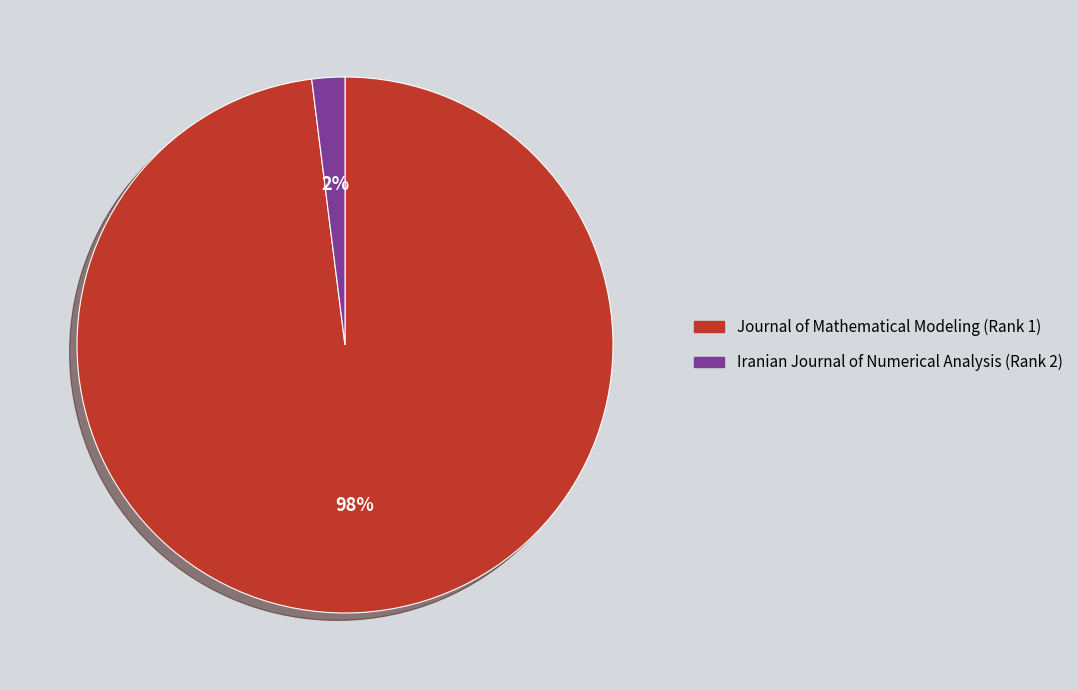

Do Journal of Mathematical Modeling (Rank 1) and Iranian Journal of Numerical Analysis (Rank 2) together represent more than half of the pie?

Yes